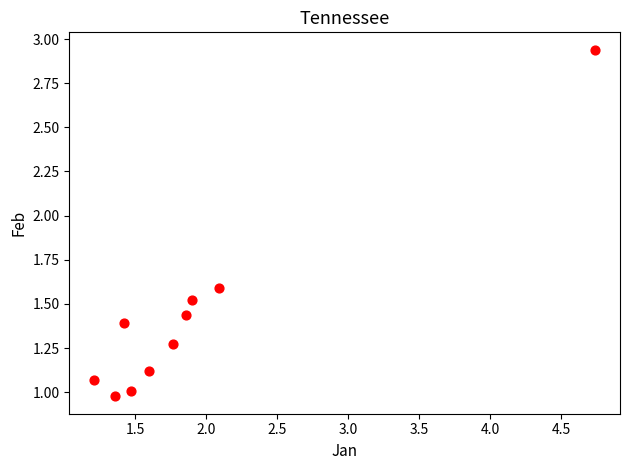

What is the range of Y values (max minus min)?

2.0